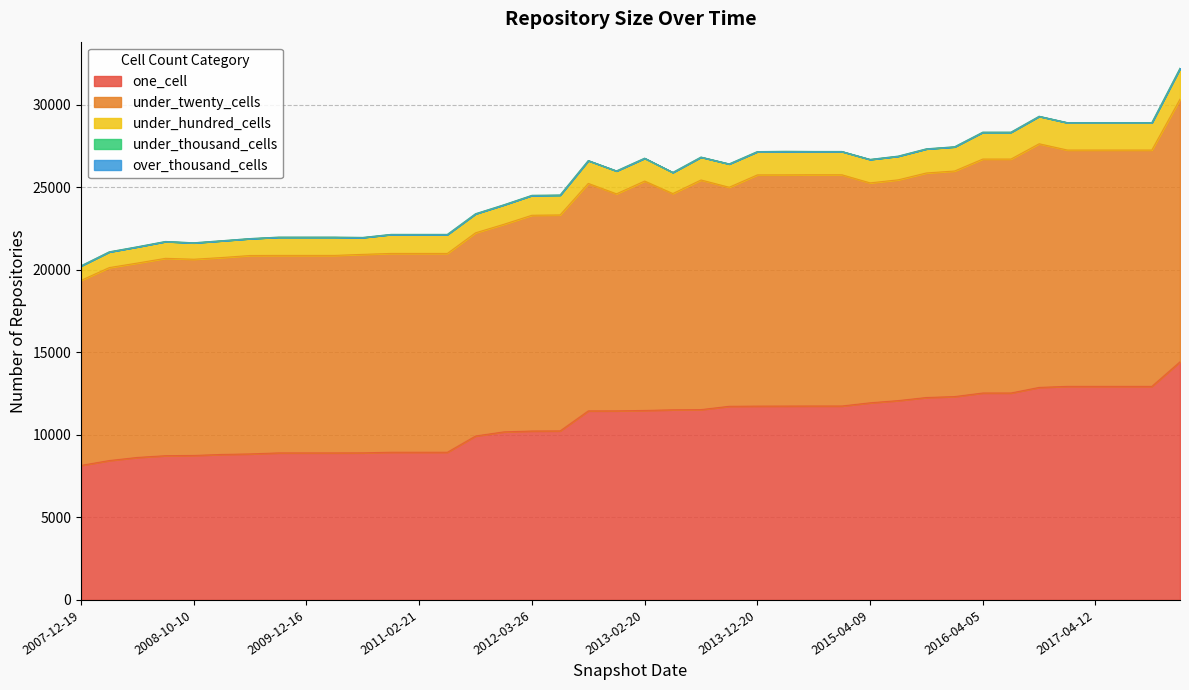

How many values in the under_hundred_cells series exceed 26406?

19